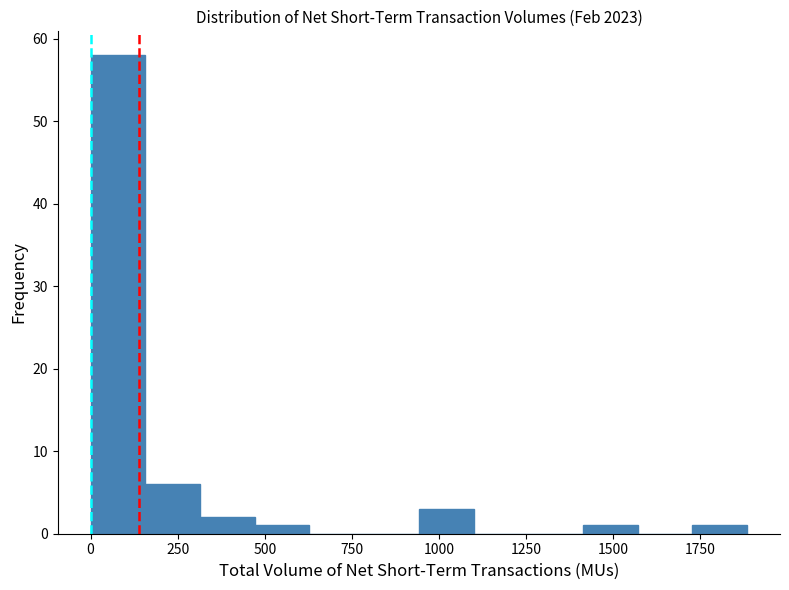

Read against the x-axis, roughly where is the centre of the tallest bar?

100